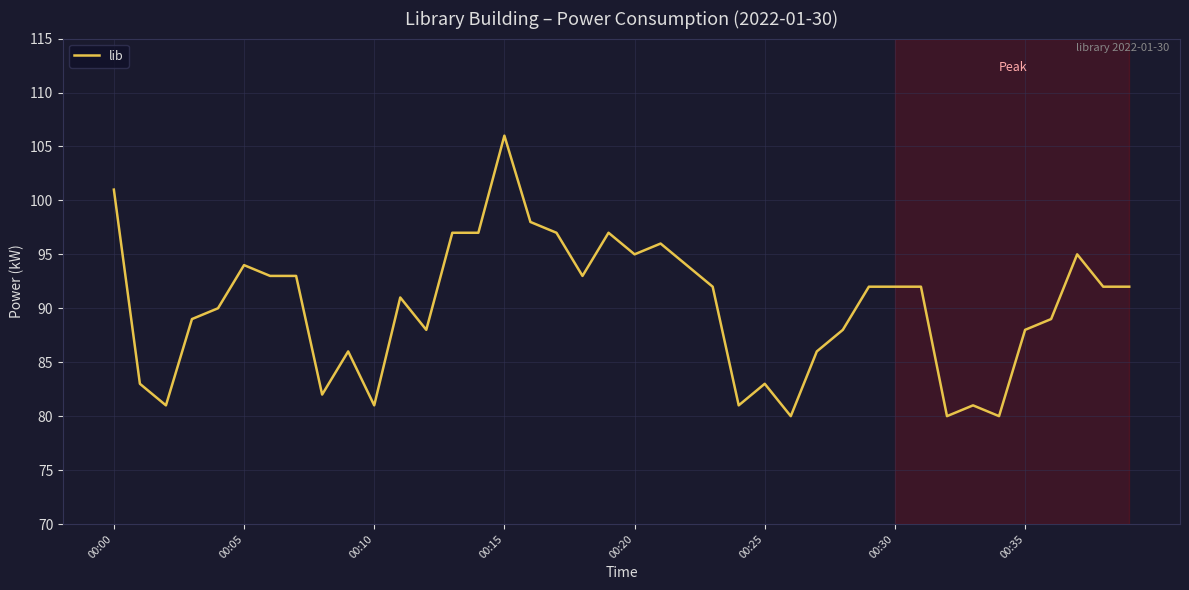

How many lines are shown in the chart?

1